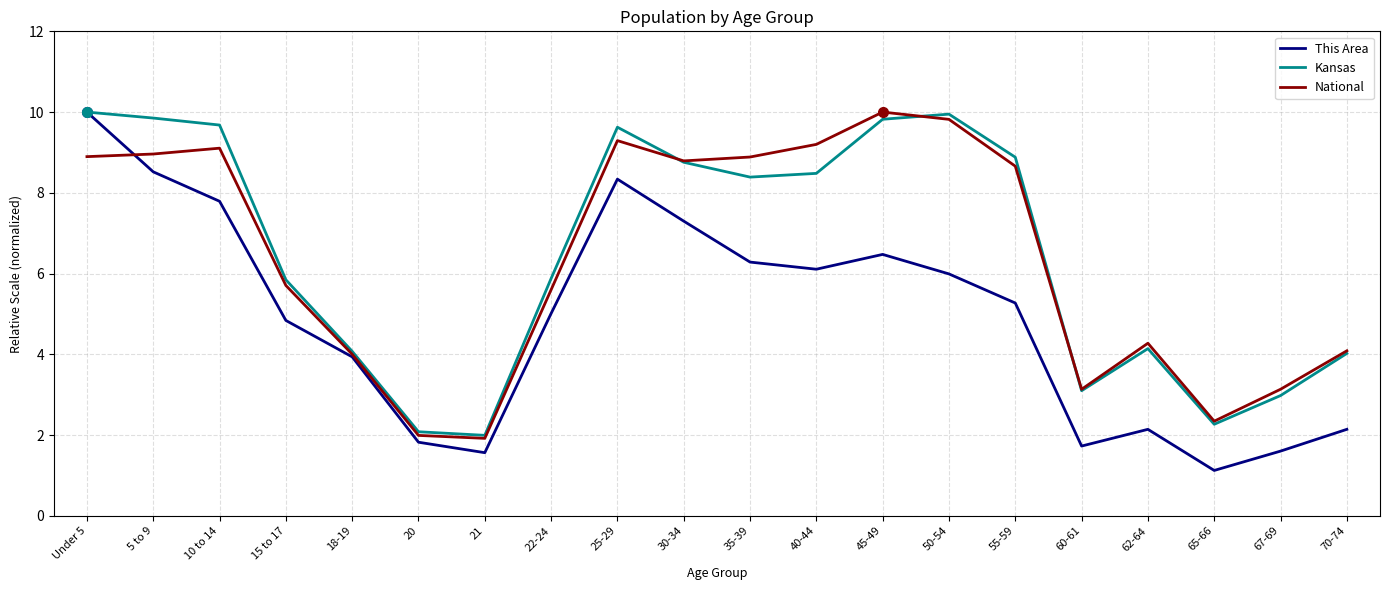

Count the number of categories in the chart.

20